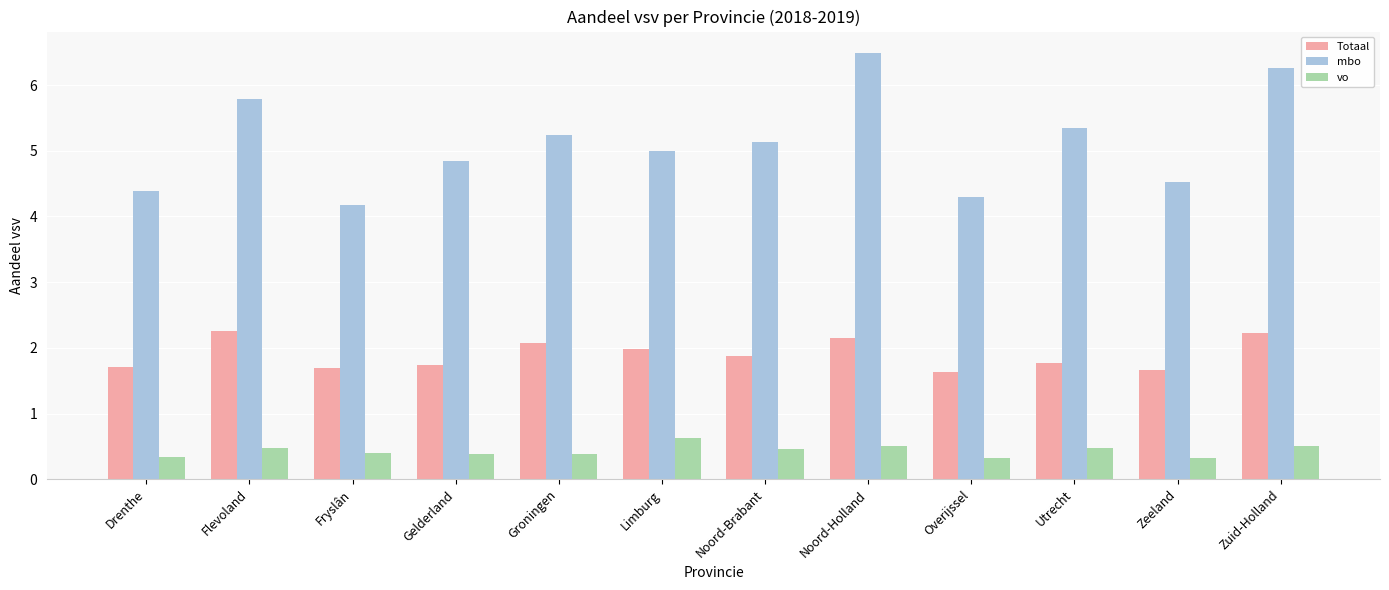

The value of vo at Limburg is 1.0. True or false?

False